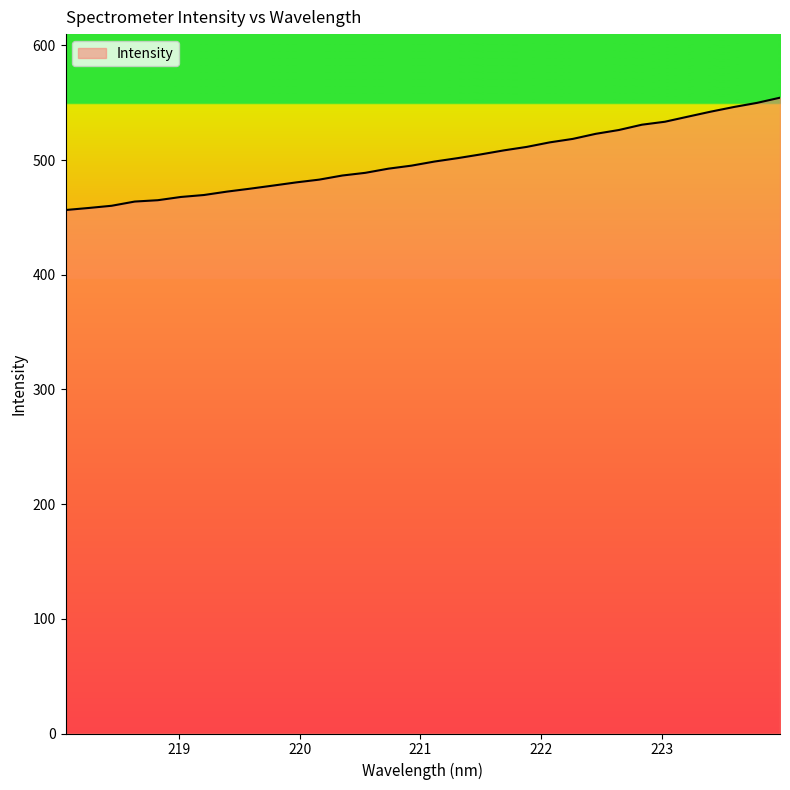

What is the greatest value displayed?

554.4